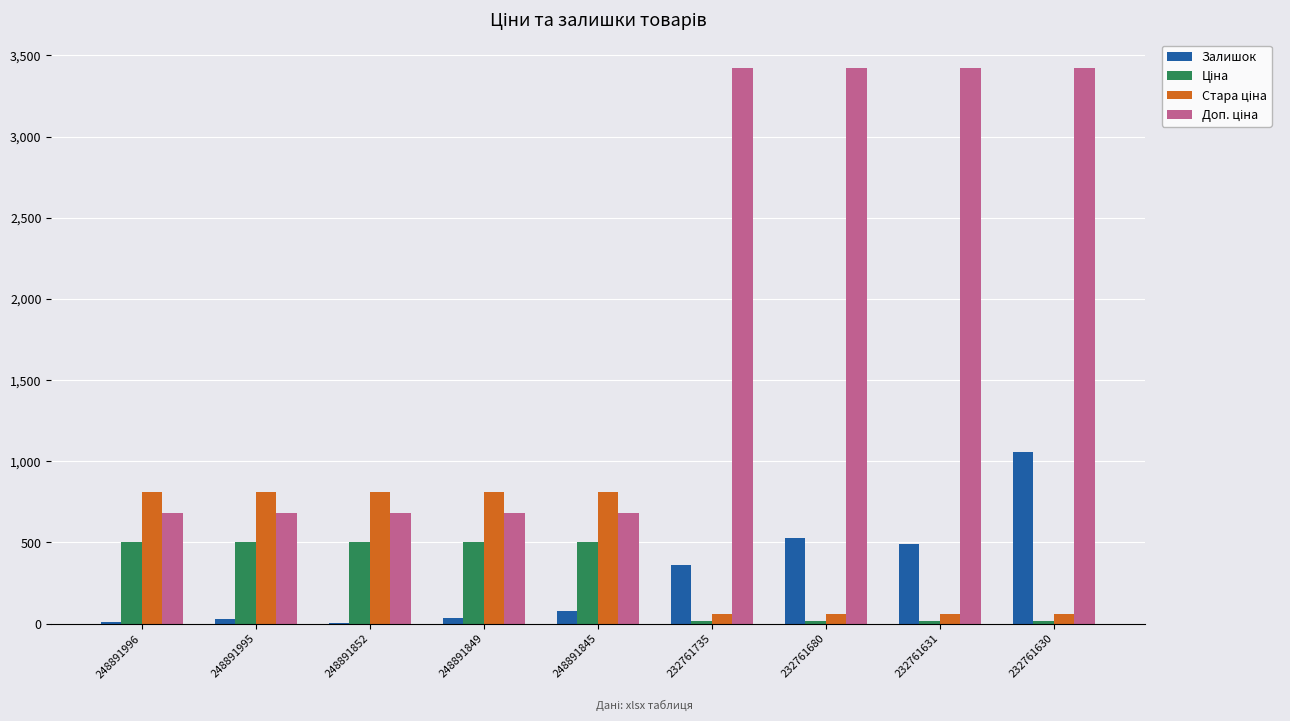

Between 232761735 and 232761630, which series saw the biggest shift?

Залишок